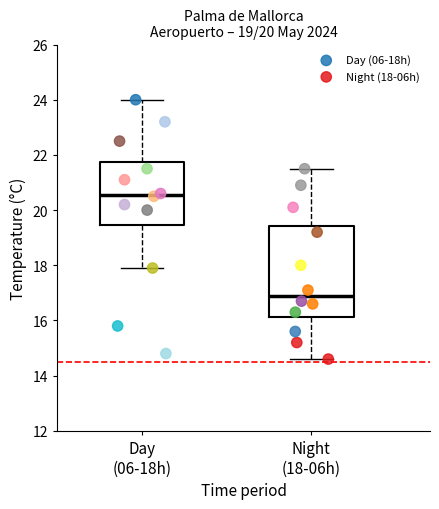

Which series reaches the maximum Y coordinate?

Day (06-18h)